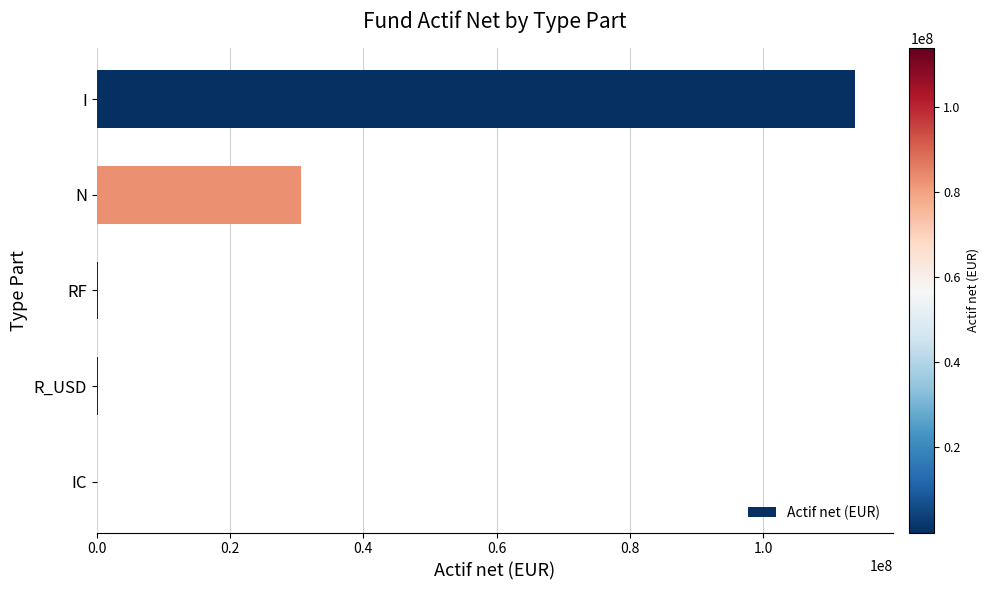

True or false: the data shows 30668438.4 at N.

True